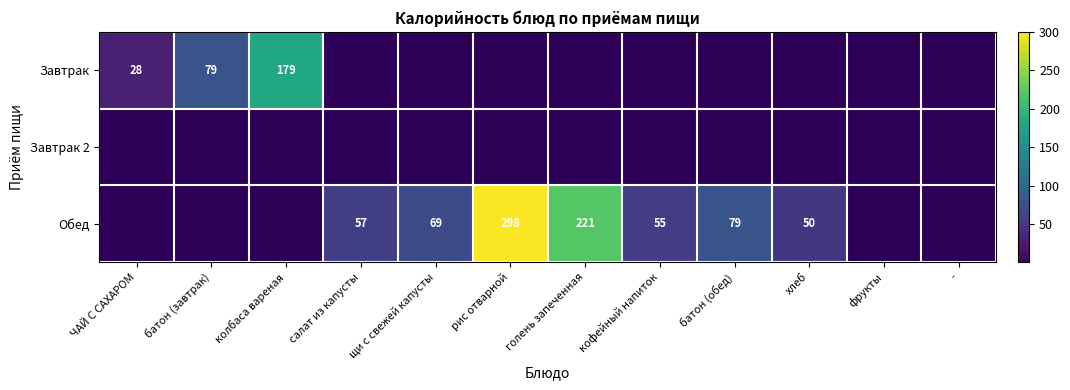

Is it true that Обед equals 298 at рис отварной?

True